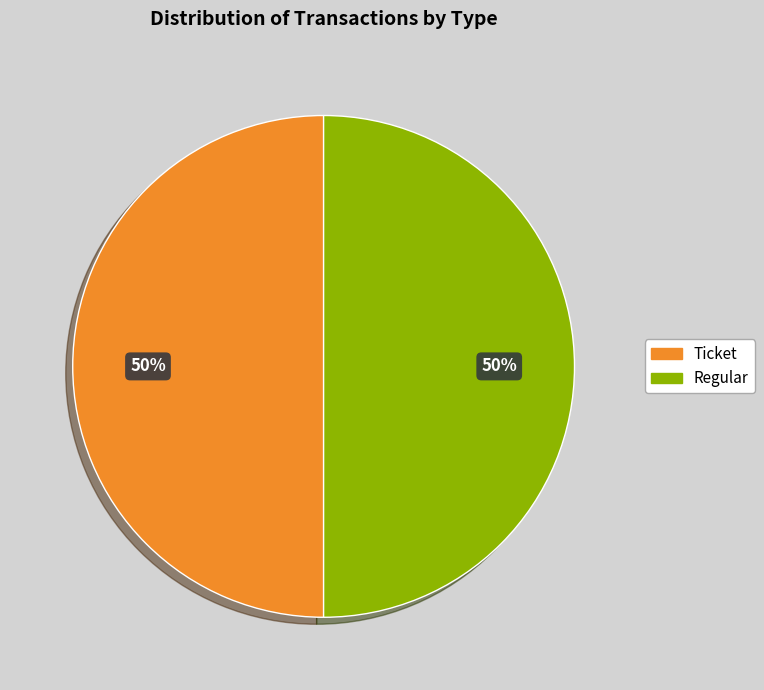

Is the sum of Ticket and Regular greater than half?

Yes